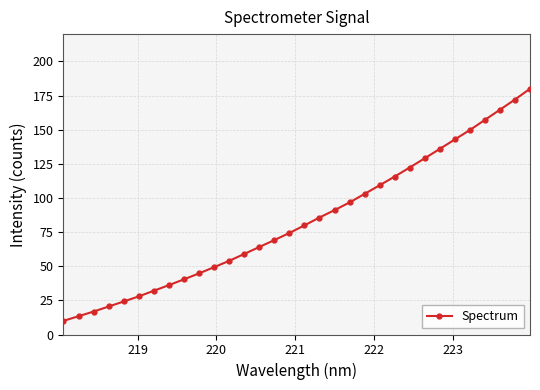

Does the chart display data point markers on the line(s)?

Yes